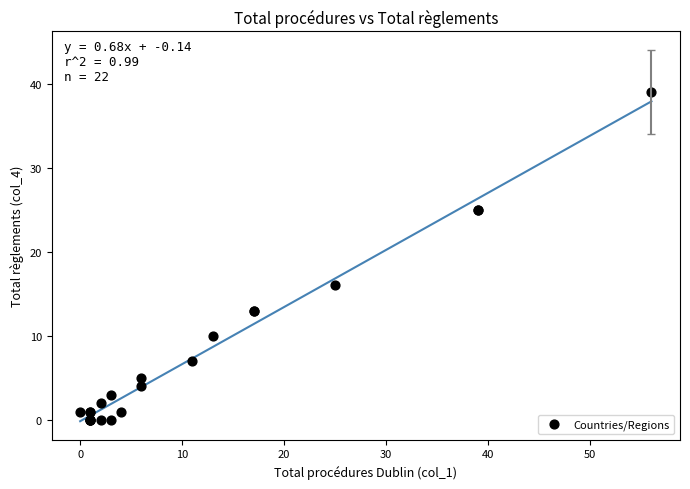

What Y value in the scatter plot is closest to 19?

16